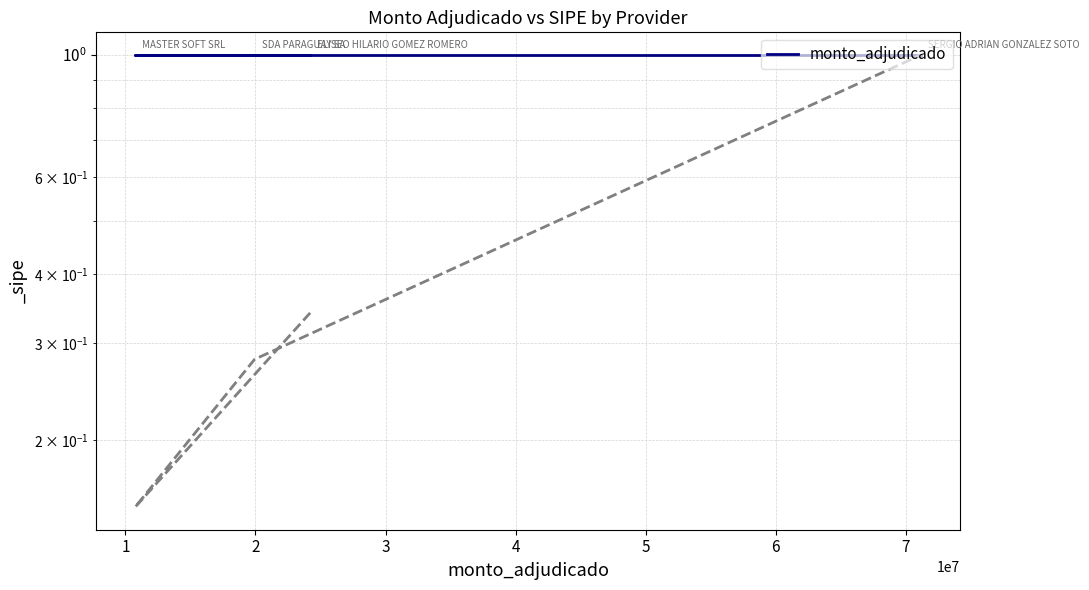

What is the change in value from ELISEO HILARIO GOMEZ ROMERO to SERGIO ADRIAN GONZALEZ SOTO?

+0.7